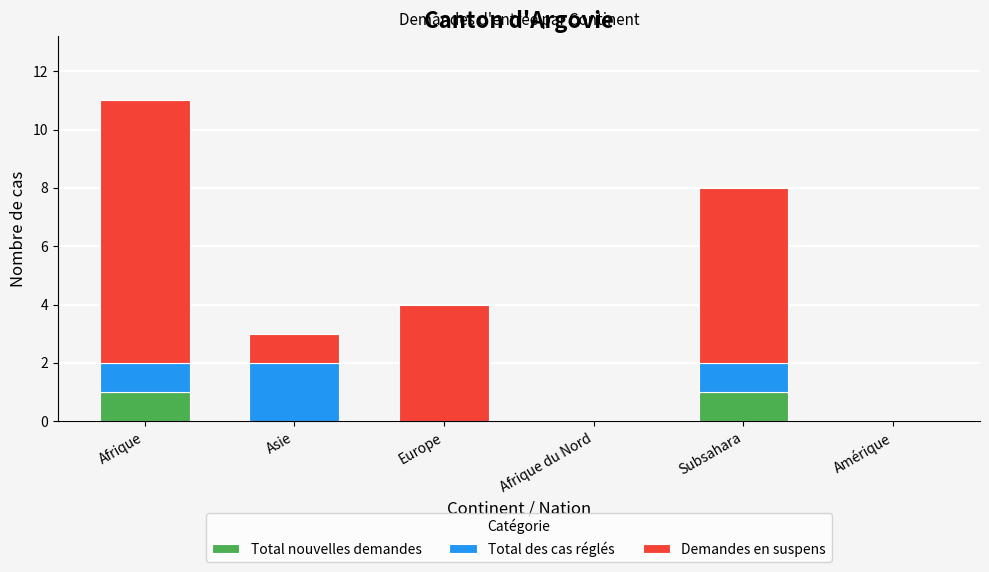

The value of Total nouvelles demandes at Asie is 0. True or false?

True